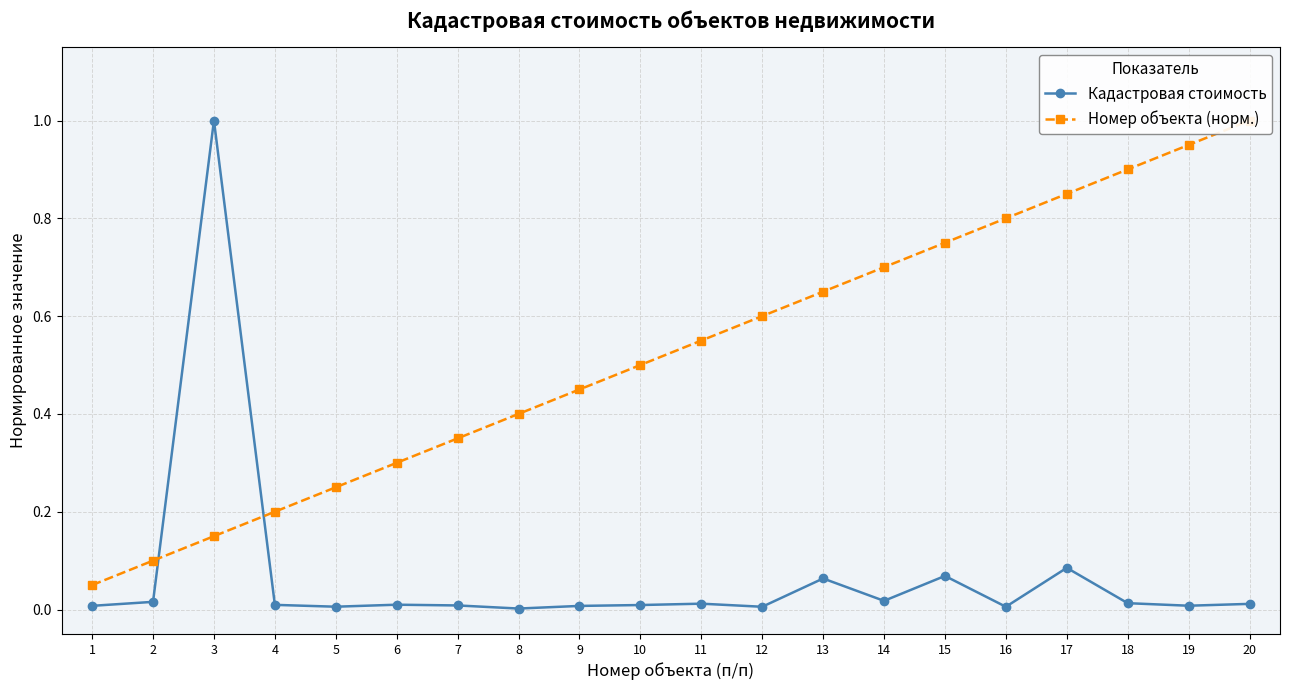

Reading left to right, list all the values displayed in this chart.

Кадастровая стоимость: 1=0.0	2=0.0	3=1.0	4=0.0	5=0.0	6=0.0	7=0.0	8=0.0	9=0.0	10=0.0	11=0.0	12=0.0	13=0.1	14=0.0	15=0.1	16=0.0	17=0.1	18=0.0	19=0.0	20=0.0
Номер объекта (норм.): 1=0.1	2=0.1	3=0.1	4=0.2	5=0.2	6=0.3	7=0.3	8=0.4	9=0.5	10=0.5	11=0.6	12=0.6	13=0.7	14=0.7	15=0.8	16=0.8	17=0.8	18=0.9	19=0.9	20=1.0